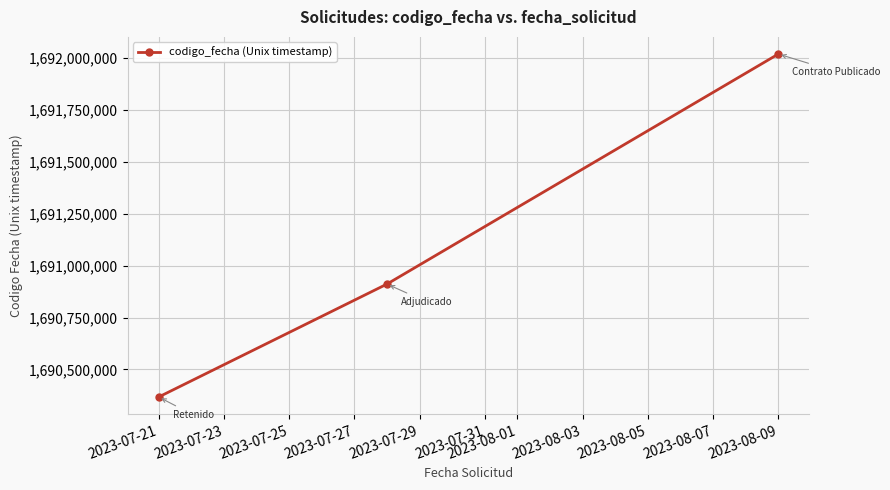

What is the maximum value shown in the chart?

1692018507